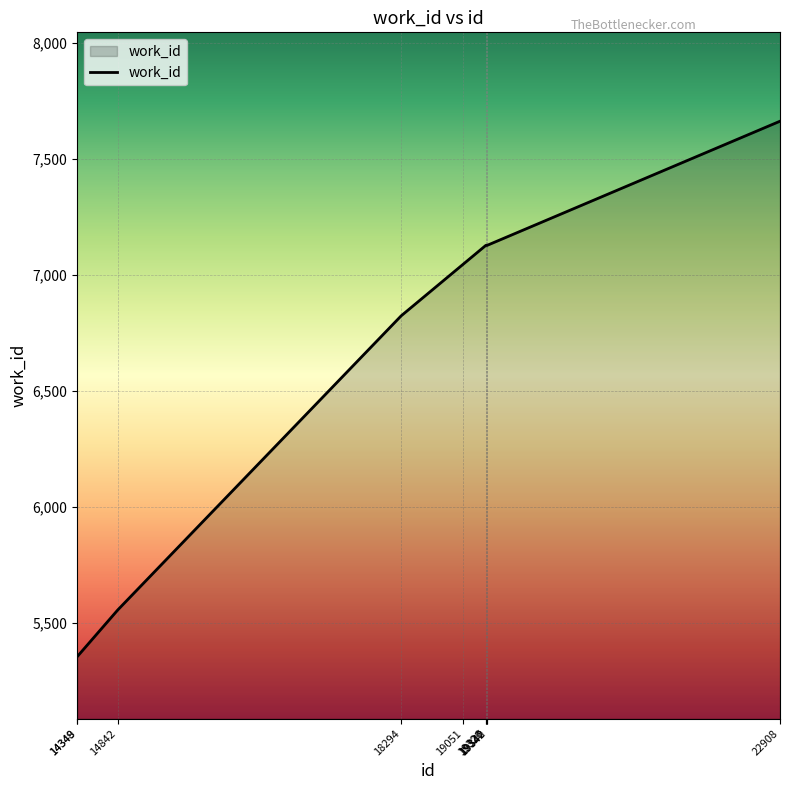

What is the difference between the maximum and minimum values?

2308